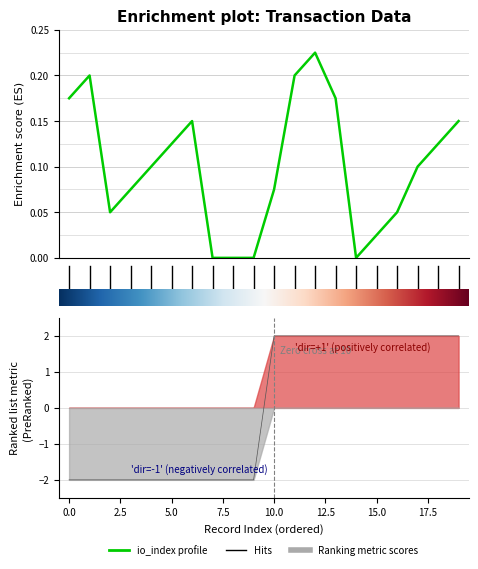

How many values are between 0 and 1?

20